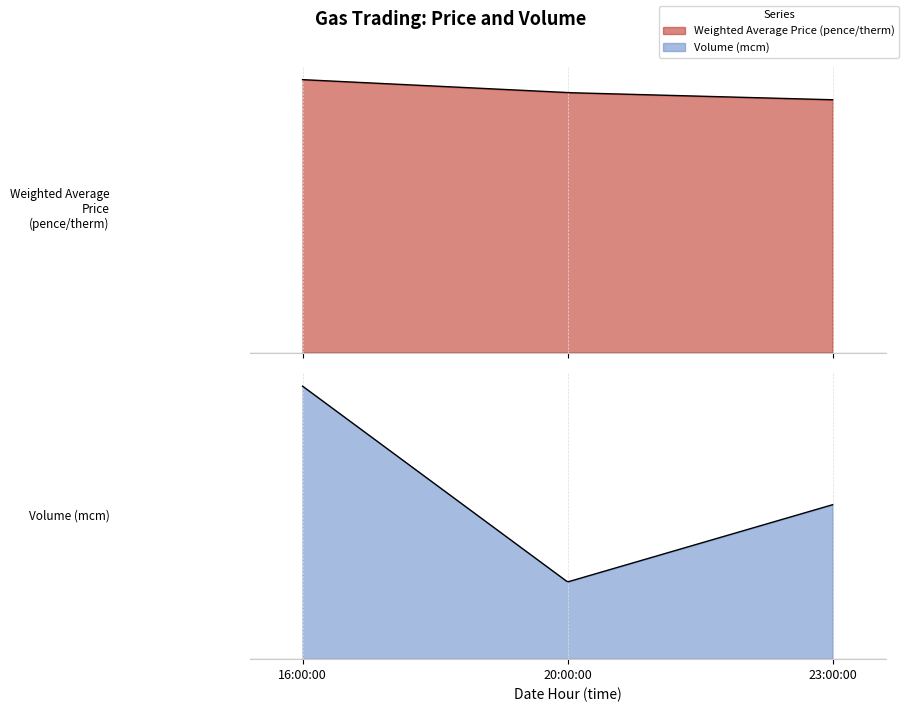

What is the average value of the Volume (mcm) series?

1.2